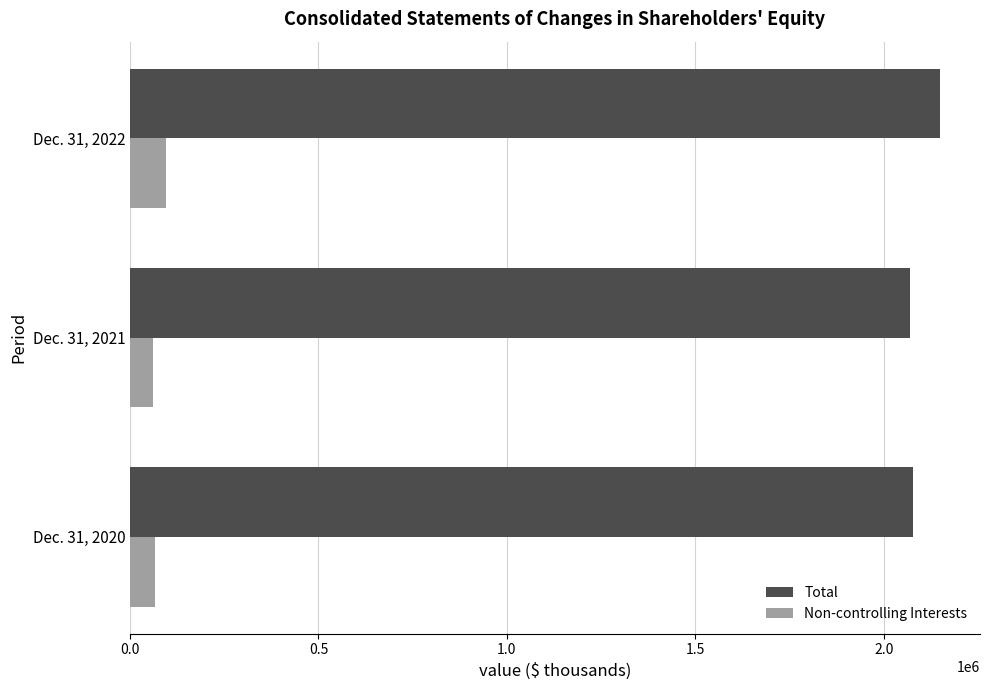

What is the difference between the highest and lowest values at Dec. 31, 2022?

2051427